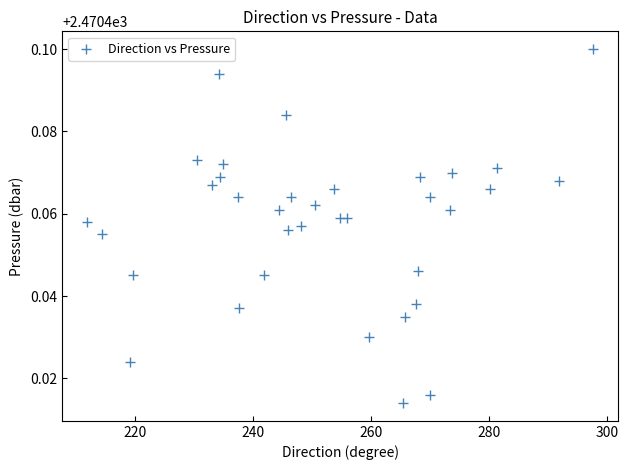

What is the range of X values (max minus min)?

85.6